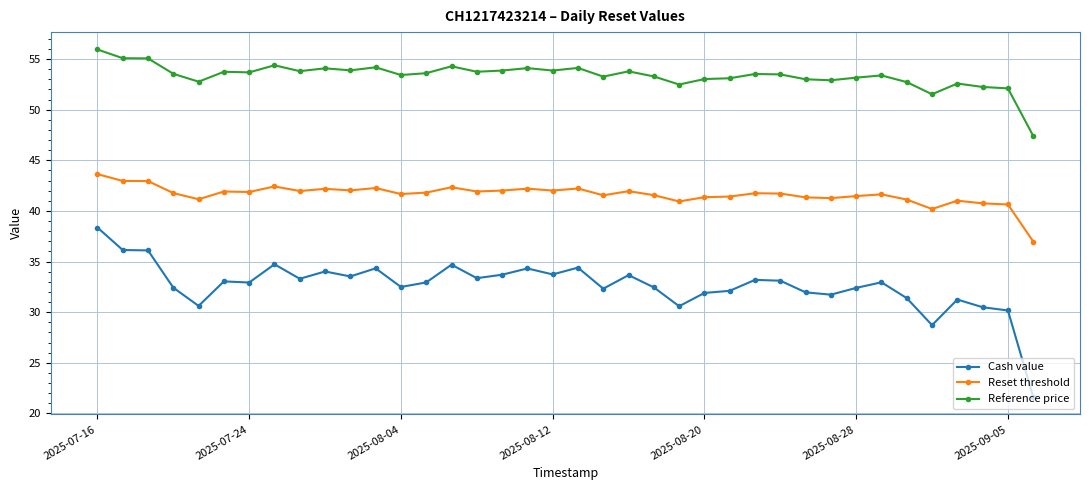

What is the highest value of the Cash value series?

38.4